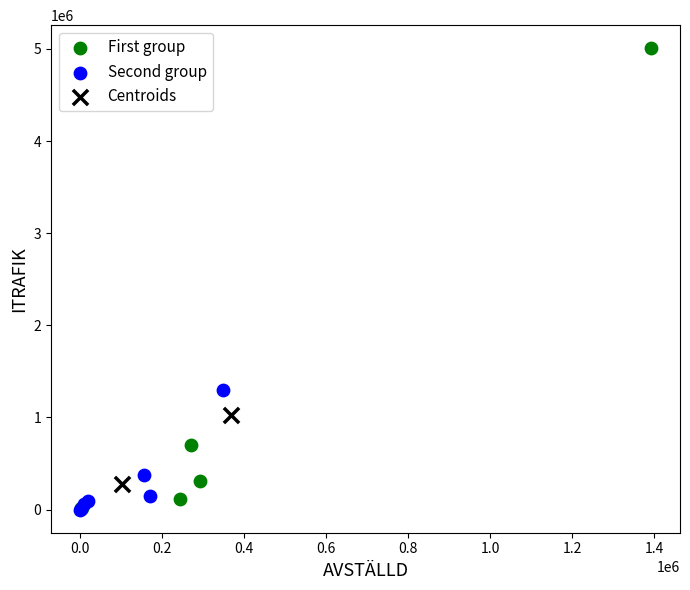

What are all the series names shown in the legend?

First group, Second group, Centroids